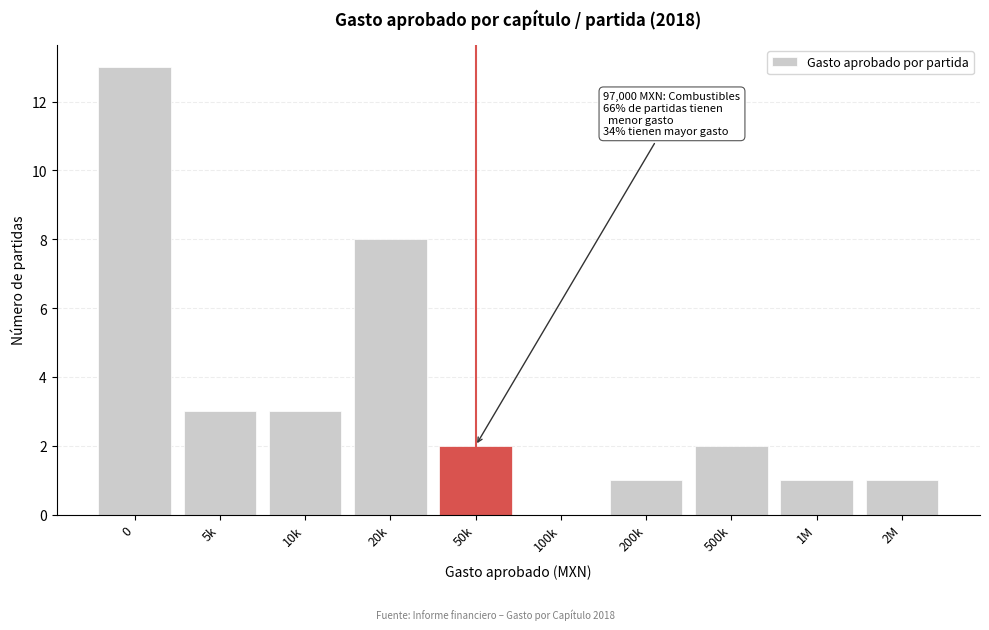

Reading left to right, what are all the values shown in this chart?

0=13	5k=3	10k=3	20k=8	50k=2	100k=0	200k=1	500k=2	1M=1	2M=1